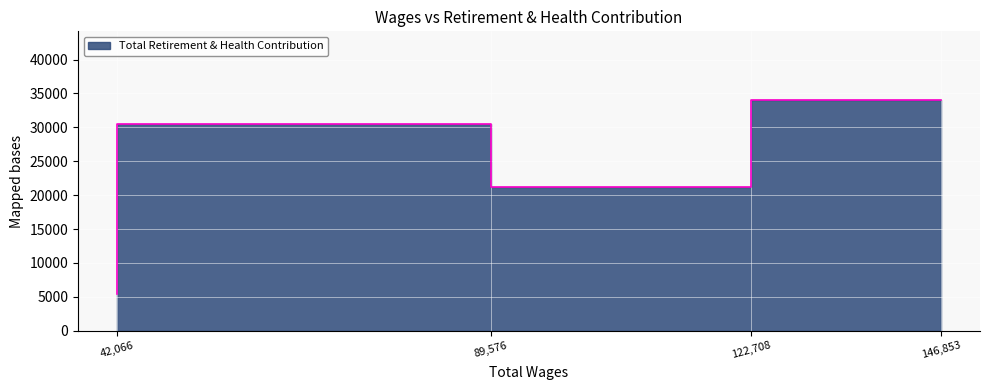

The value at 42066 is 5450. True or false?

True